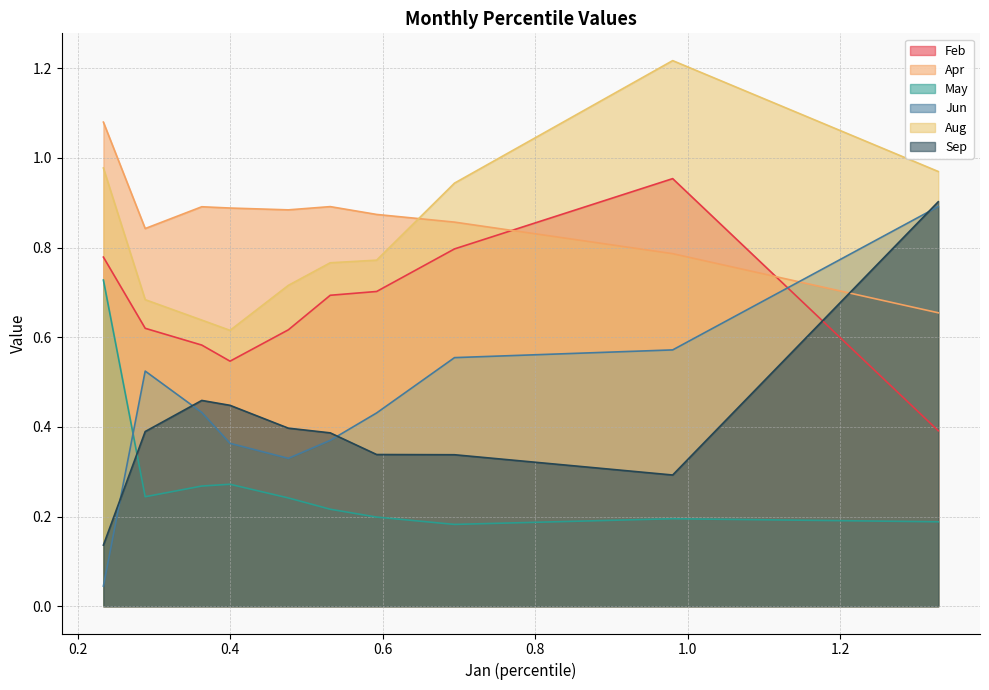

The value of Aug at pct15 is 1.2. True or false?

True